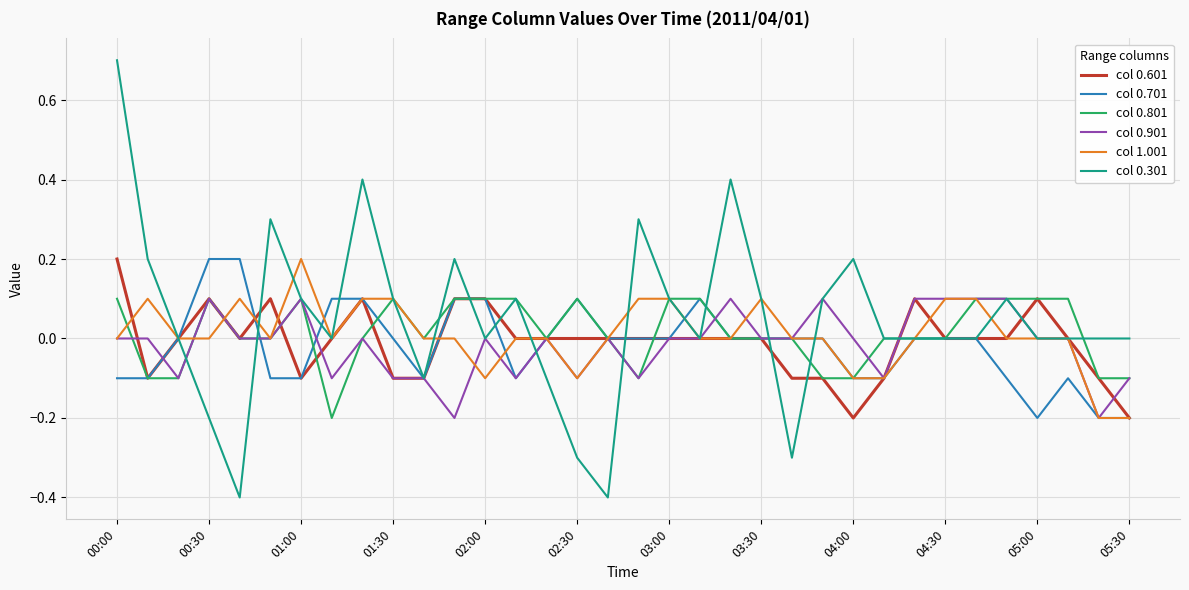

What is the greatest value displayed?

0.7